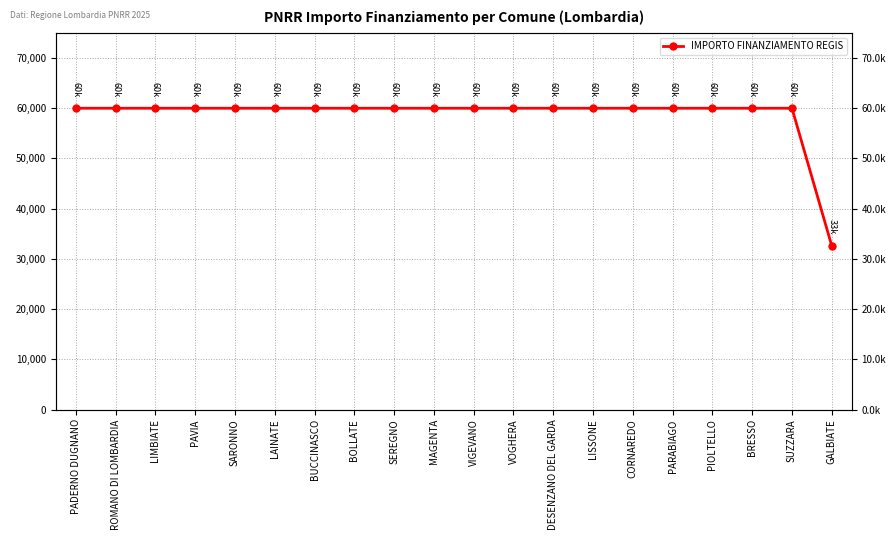

Rank the categories by value from highest to lowest.

PADERNO DUGNANO, ROMANO DI LOMBARDIA, LIMBIATE, PAVIA, SARONNO, LAINATE, BUCCINASCO, BOLLATE, SEREGNO, MAGENTA, VIGEVANO, VOGHERA, DESENZANO DEL GARDA, LISSONE, CORNAREDO, PARABIAGO, PIOLTELLO, BRESSO, SUZZARA, GALBIATE